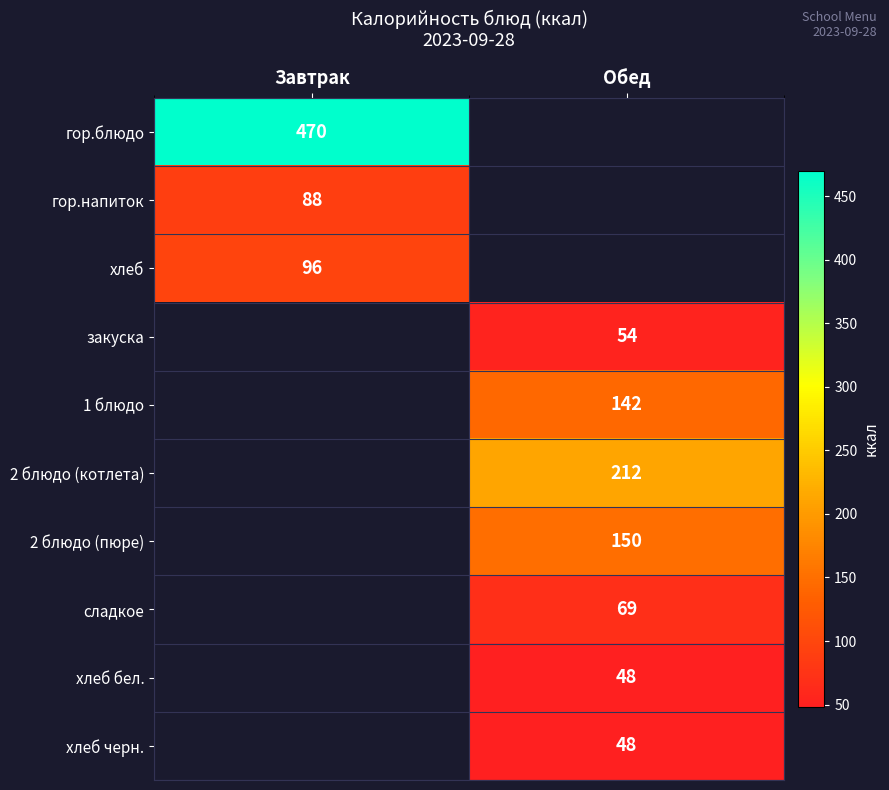

True or false: хлеб бел. has a value of 78 at Обед.

False